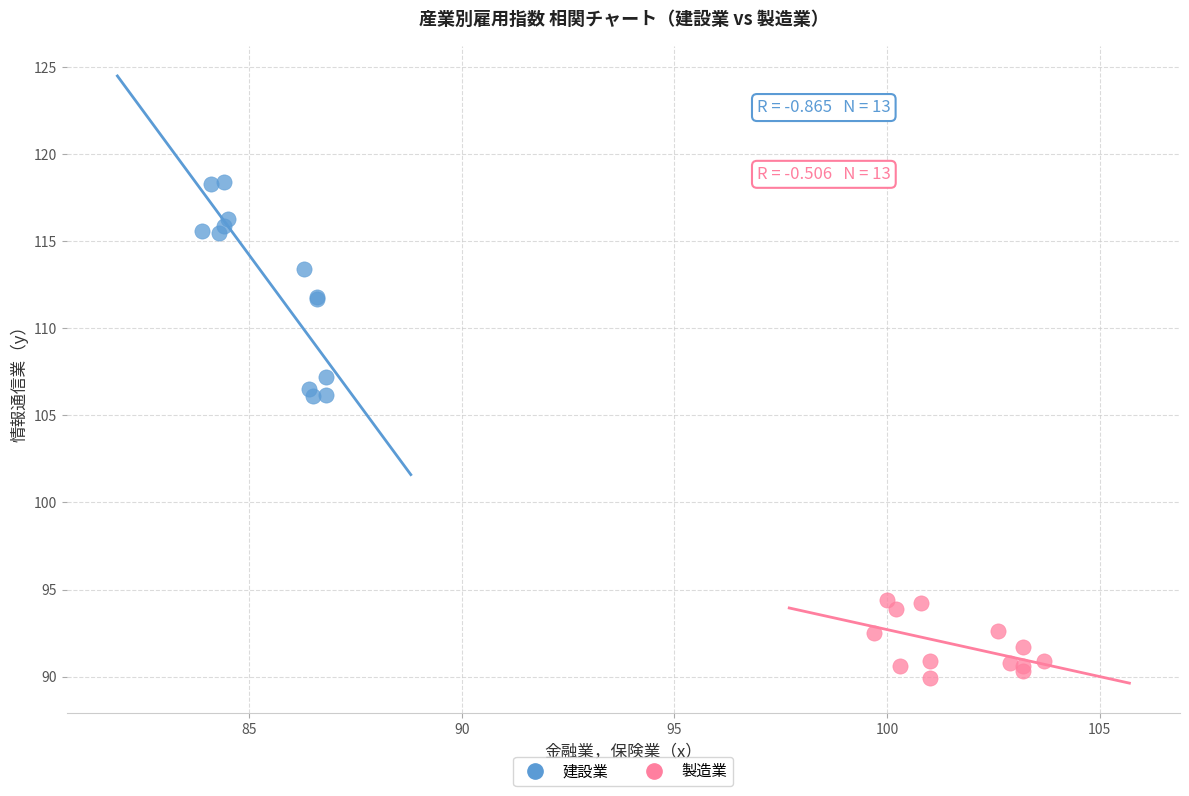

Which series has the widest spread of Y values?

建設業